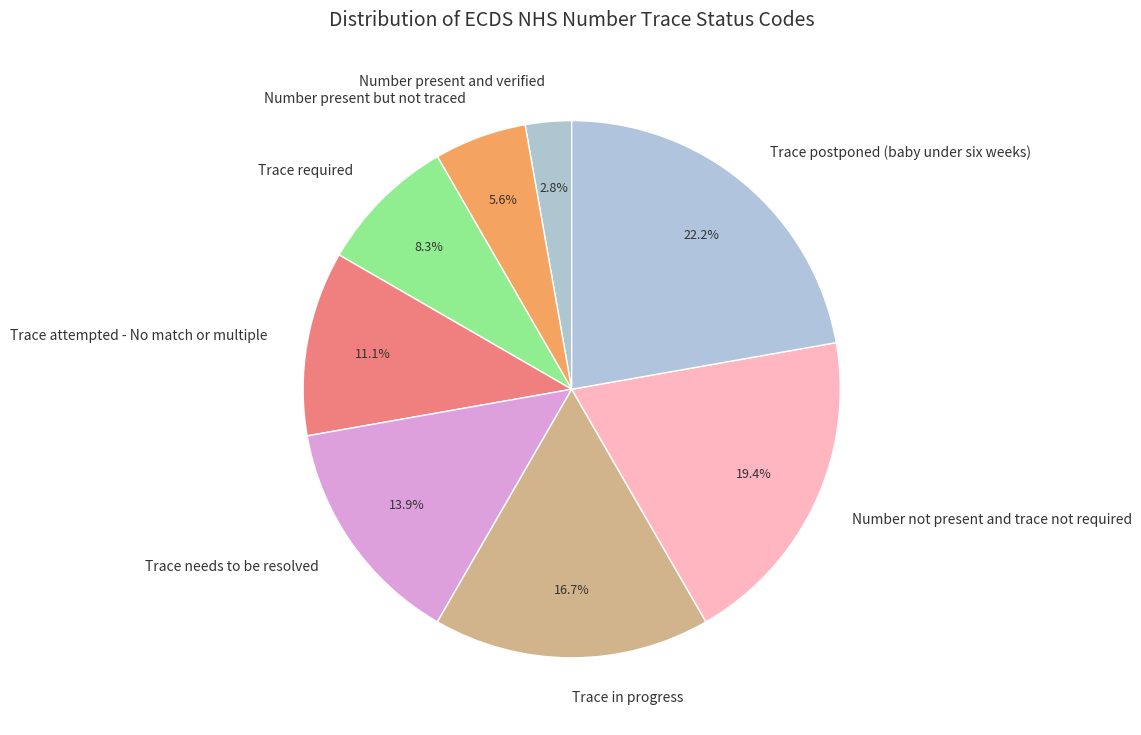

Between Number not present and trace not required and Trace required, which is larger?

Number not present and trace not required